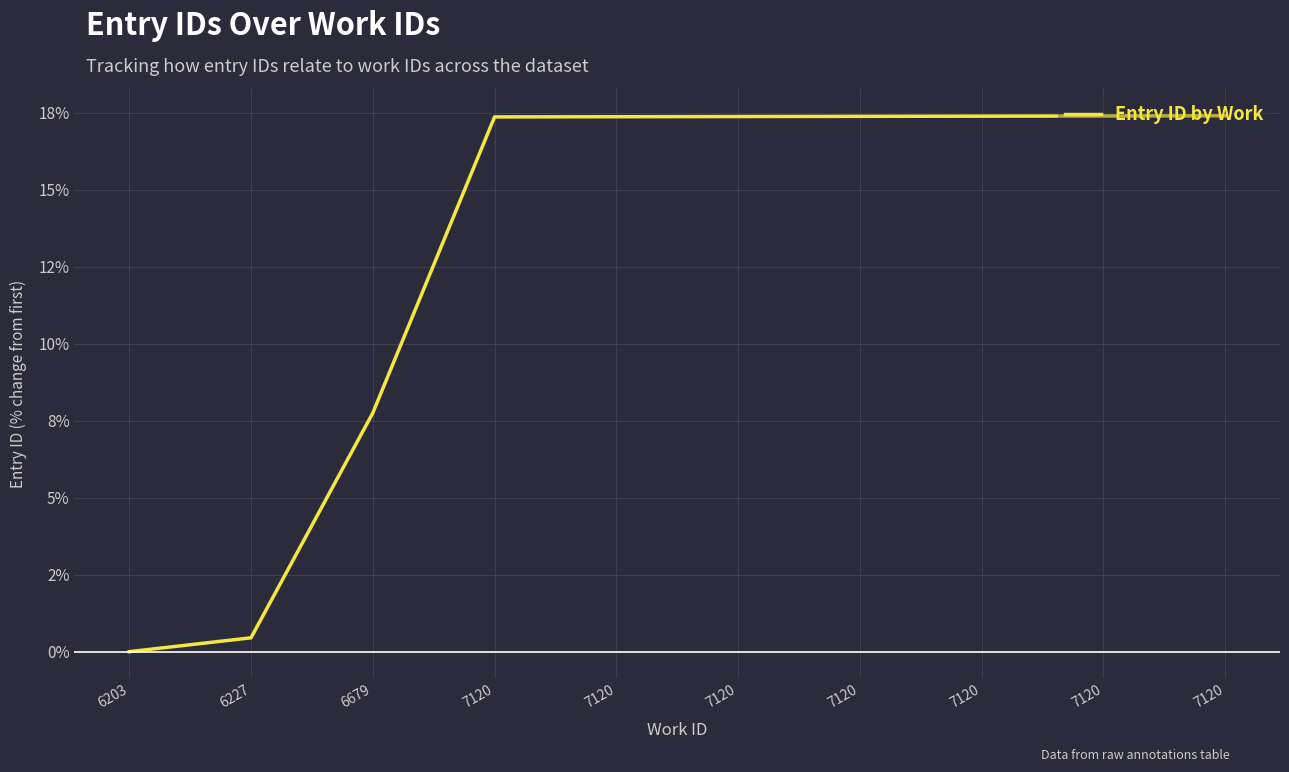

What is the ratio of the value at 7120 to the value at 7120?

1.0